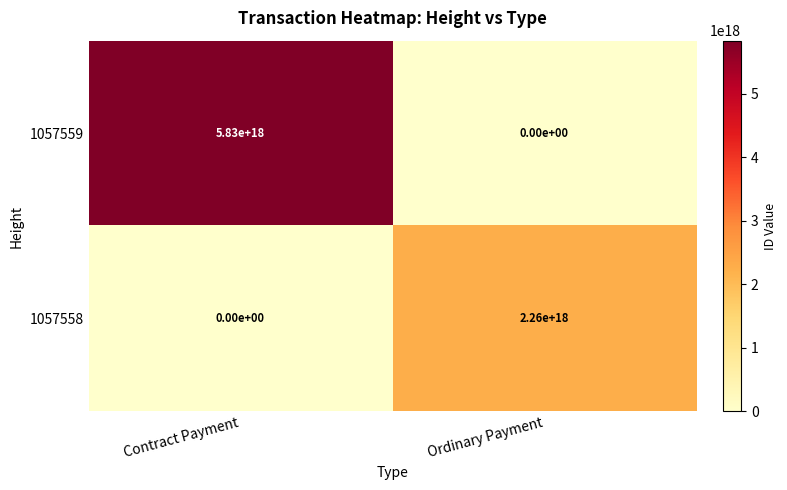

At which category does the chart reach its peak across all series?

Contract Payment